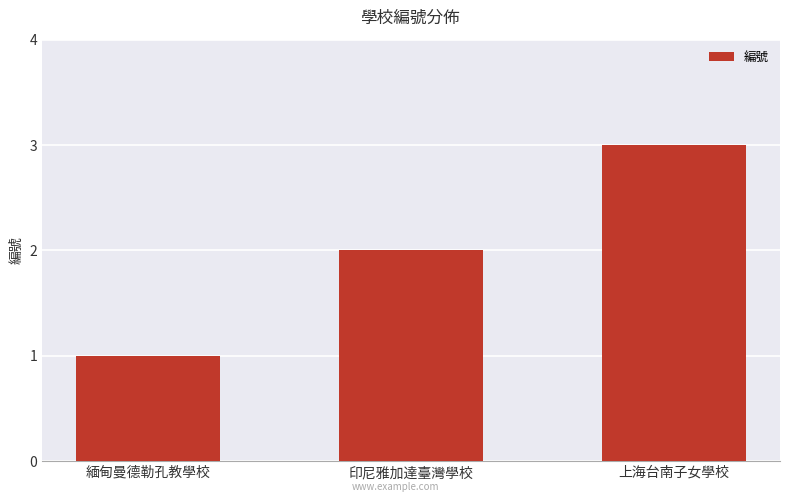

The chart shows a value of 2 at 印尼雅加達臺灣學校. True or false?

True